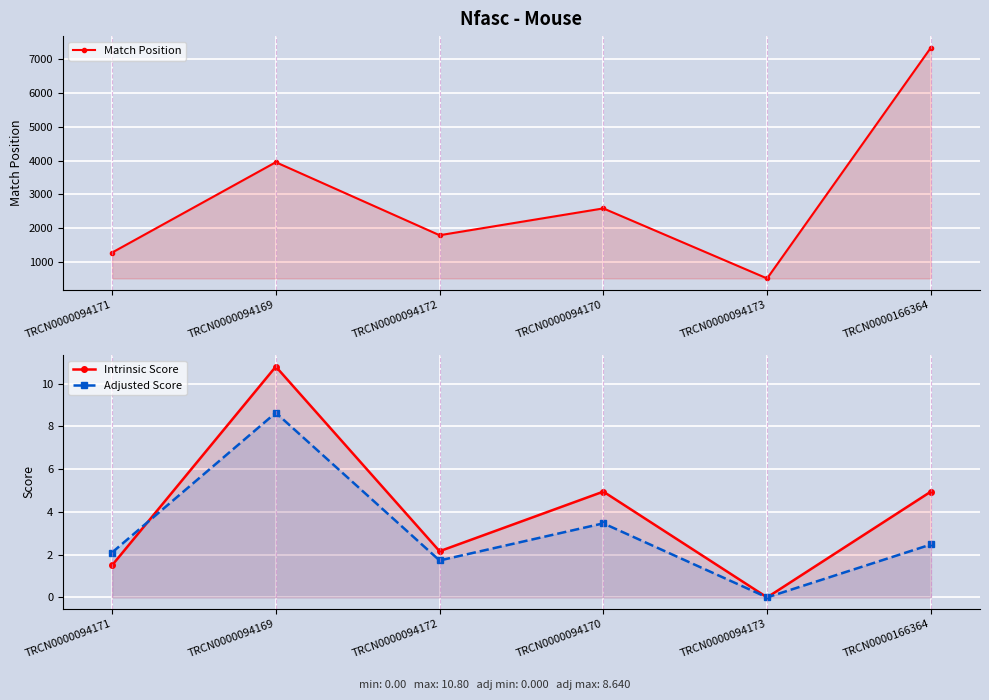

Where is the first local maximum for Intrinsic Score?

TRCN0000094169